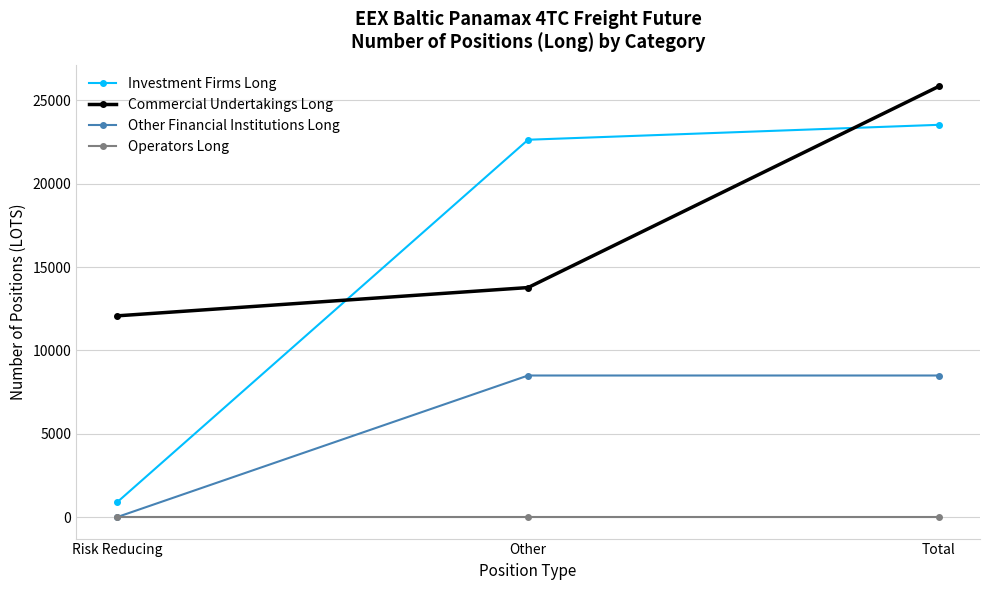

What is the highest value of the Commercial Undertakings Long series?

25837.5